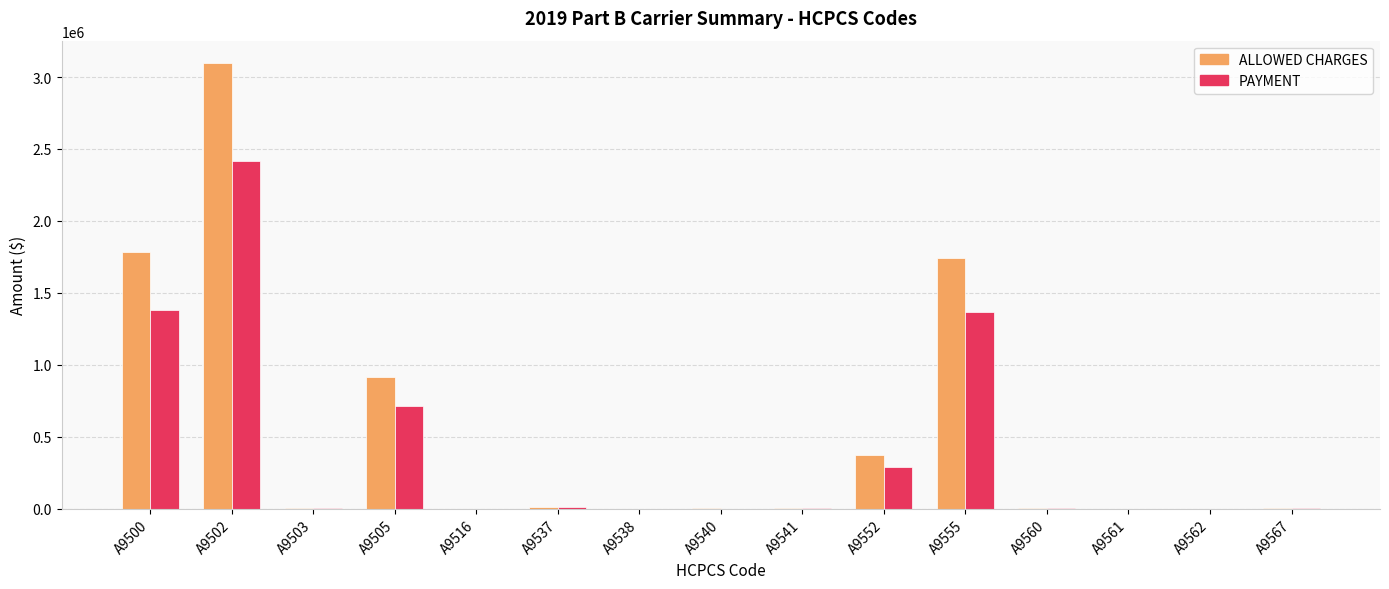

At which category does the chart reach its peak across all series?

A9502